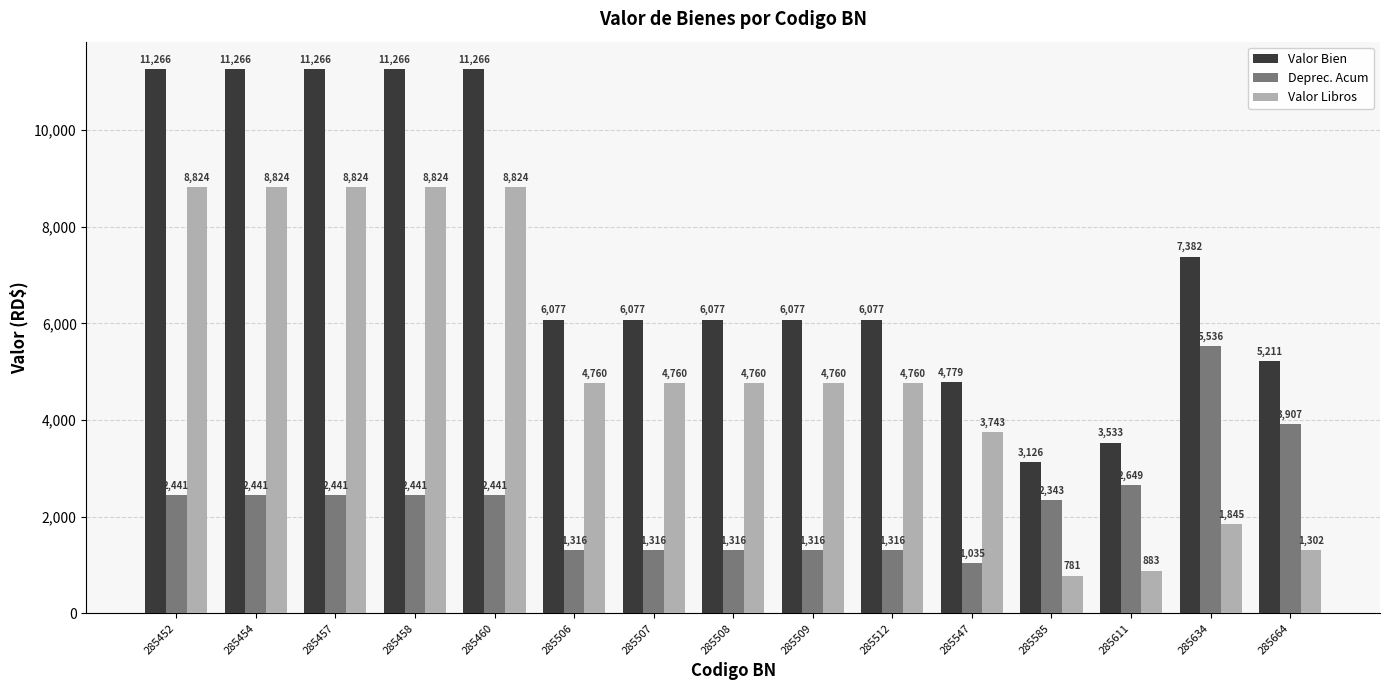

At how many categories does at least one series exceed 2767?

15